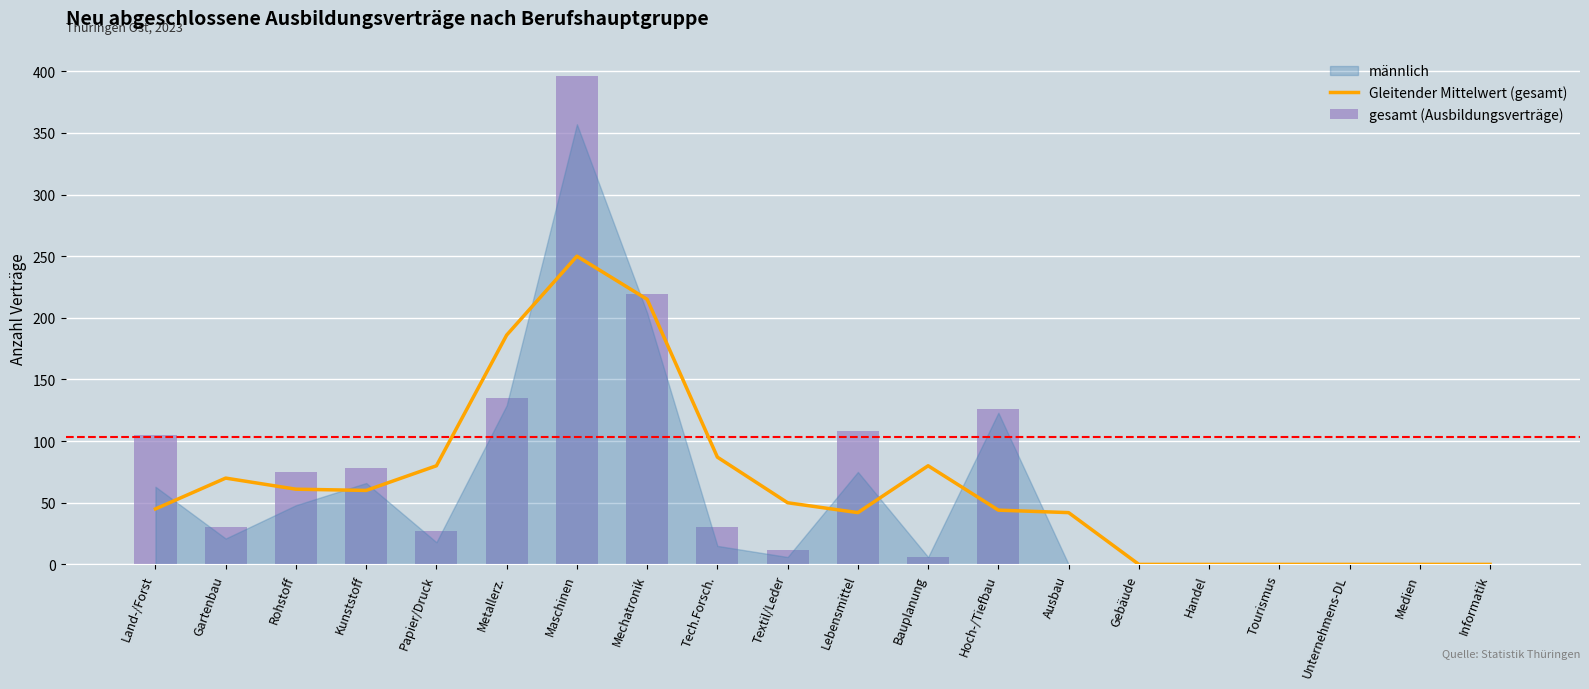

Is it true that Gleitender Mittelwert (gesamt) equals 118 at Bauplanung?

False